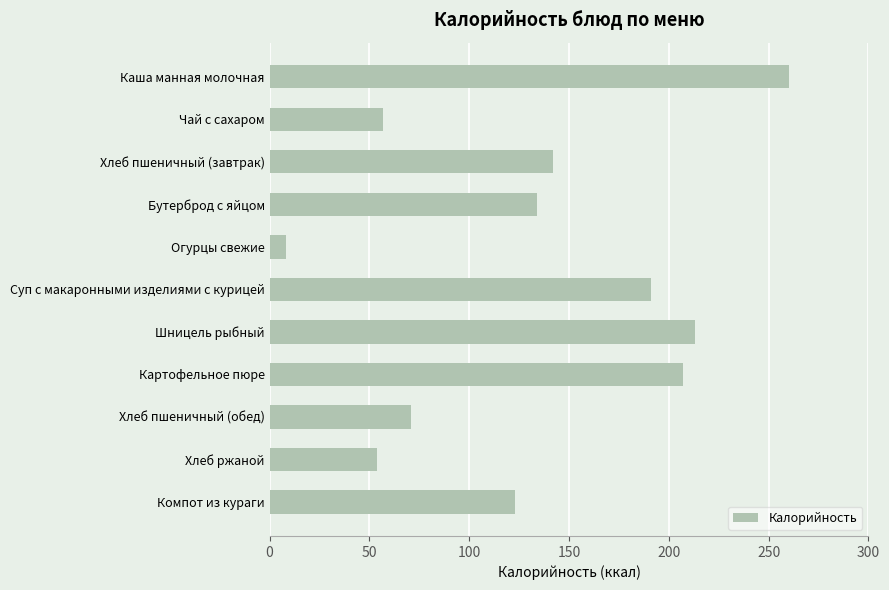

What is the difference between the maximum and second lowest values?

206